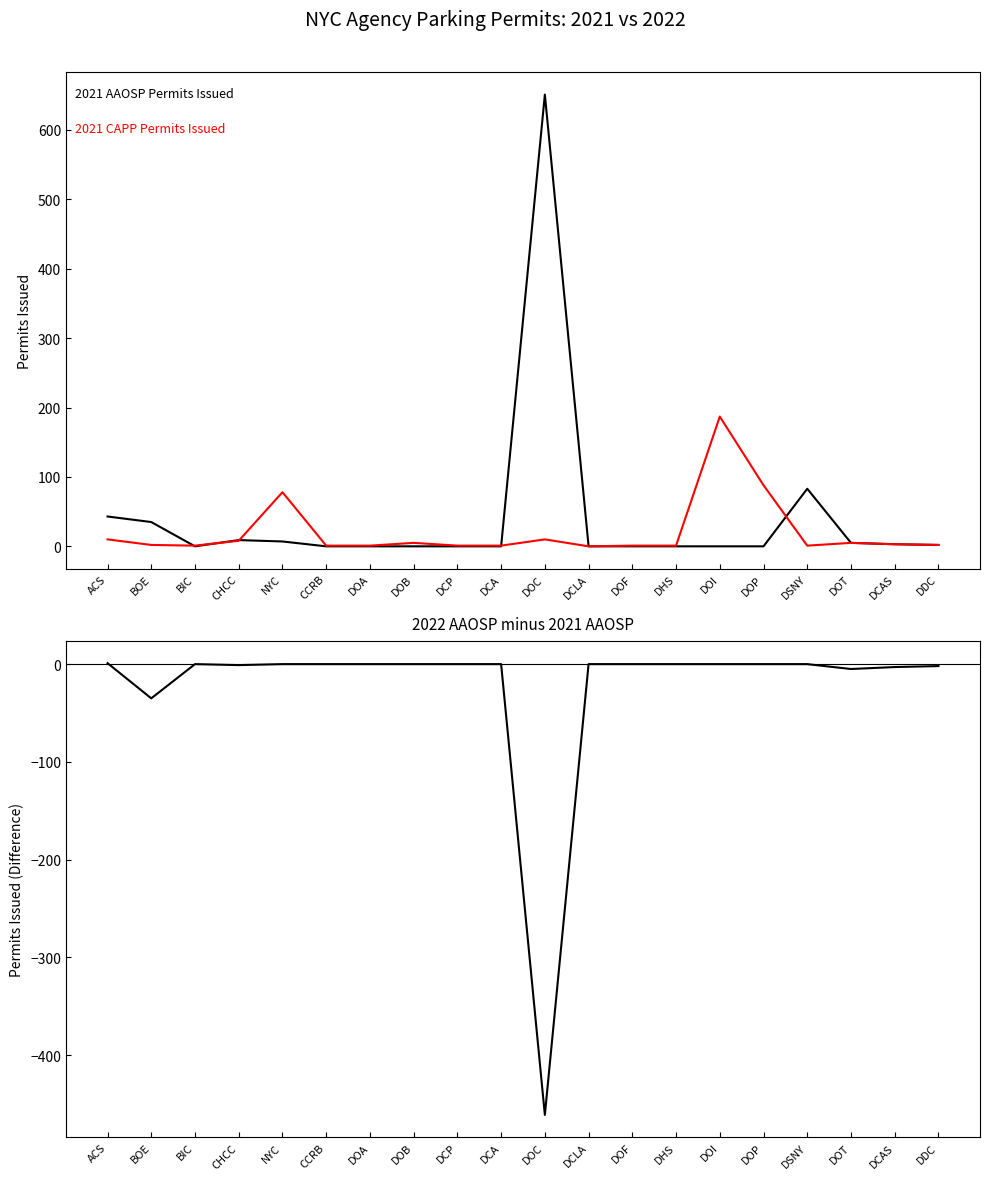

Reading left to right, what are all the values shown in this chart?

2021 AAOSP Permits Issued: ACS=43	BOE=35	BIC=0	CHCC=9	NYC=7	CCRB=0	DOA=0	DOB=0	DCP=0	DCA=0	DOC=651	DCLA=0	DOF=0	DHS=0	DOI=0	DOP=0	DSNY=83	DOT=5	DCAS=3	DDC=2
2021 CAPP Permits Issued: ACS=10	BOE=2	BIC=1	CHCC=8	NYC=78	CCRB=1	DOA=1	DOB=5	DCP=1	DCA=1	DOC=10	DCLA=0	DOF=1	DHS=1	DOI=187	DOP=88	DSNY=1	DOT=5	DCAS=3	DDC=2
2022 AAOSP - 2021 AAOSP: ACS=1	BOE=-35	BIC=0	CHCC=-1	NYC=0	CCRB=0	DOA=0	DOB=0	DCP=0	DCA=0	DOC=-461	DCLA=0	DOF=0	DHS=0	DOI=0	DOP=0	DSNY=0	DOT=-5	DCAS=-3	DDC=-2